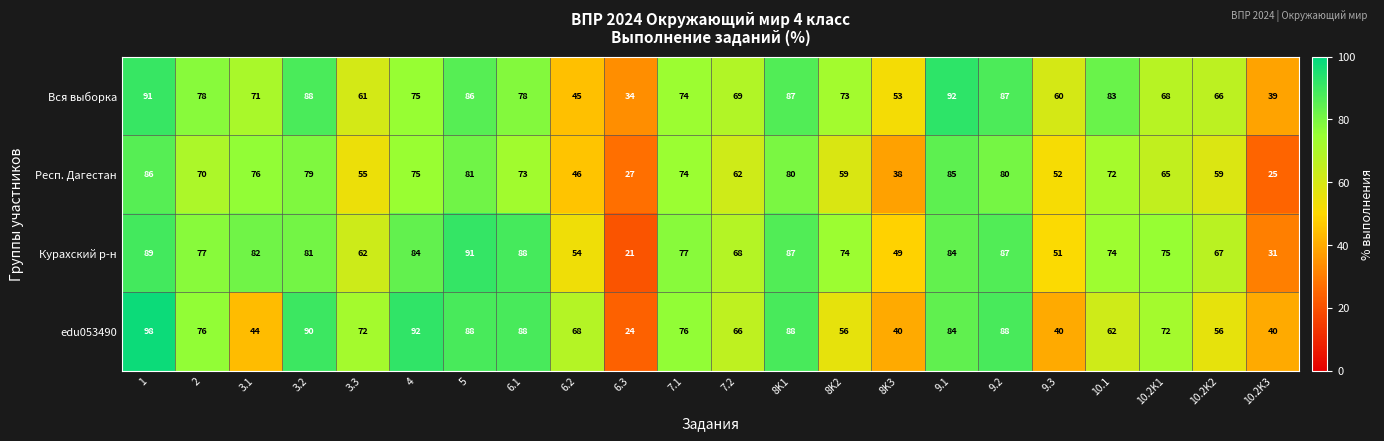

Which series has the largest total across all categories?

Вся выборка